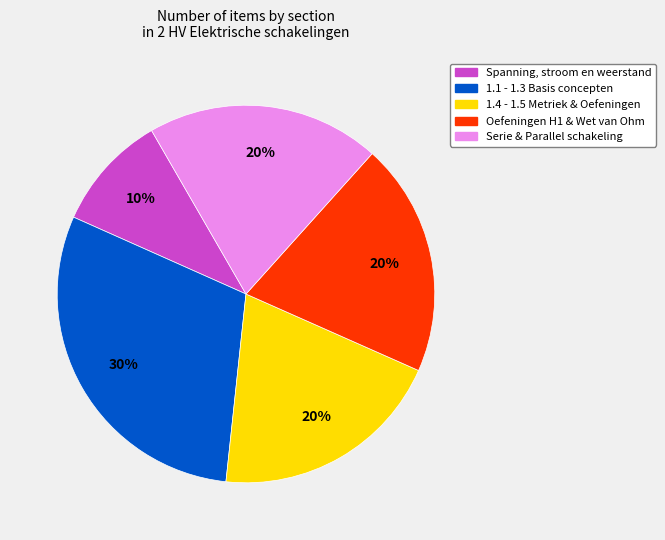

Which slice is the smallest?

Spanning, stroom en weerstand